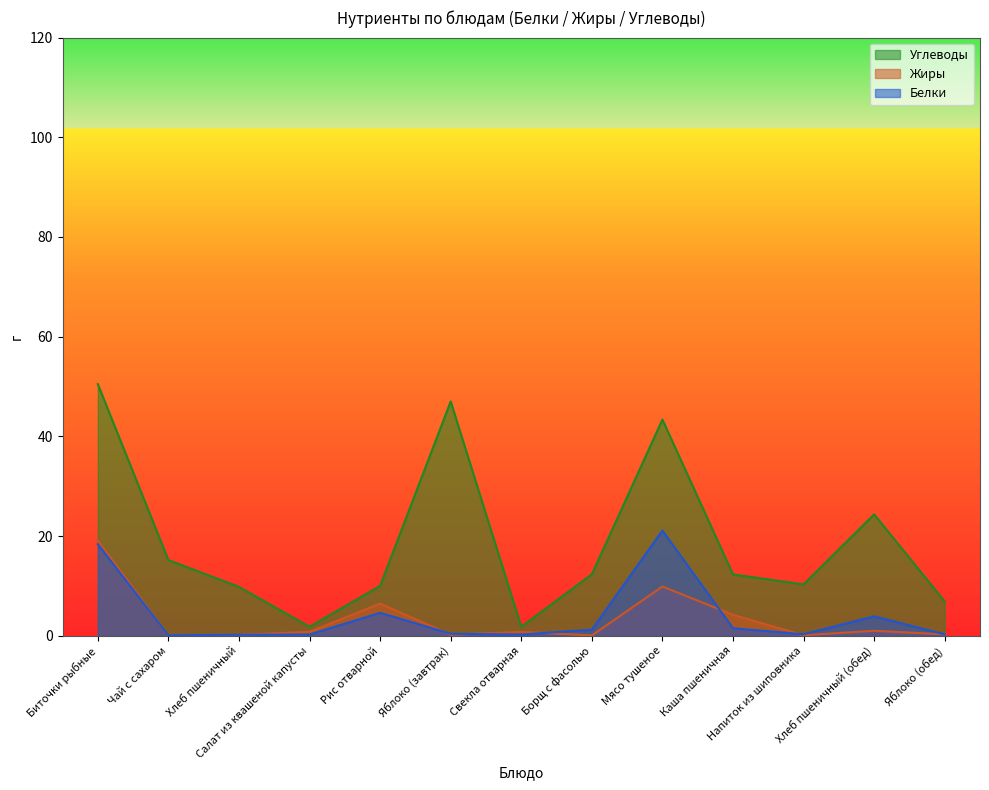

What is the value of the Белки point at the 4th from the left?

0.2